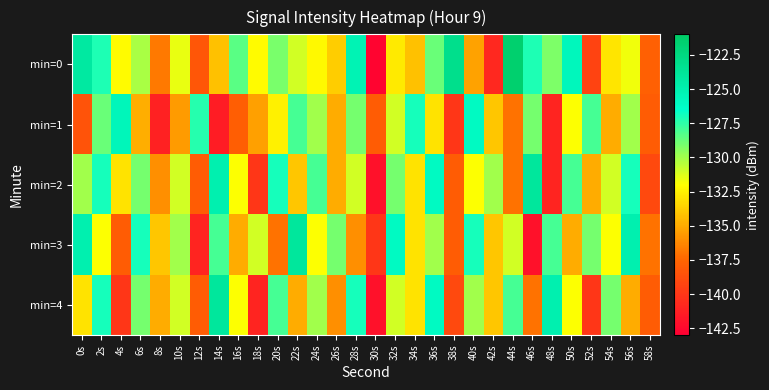

At which category is the sum across all series the highest?

2s